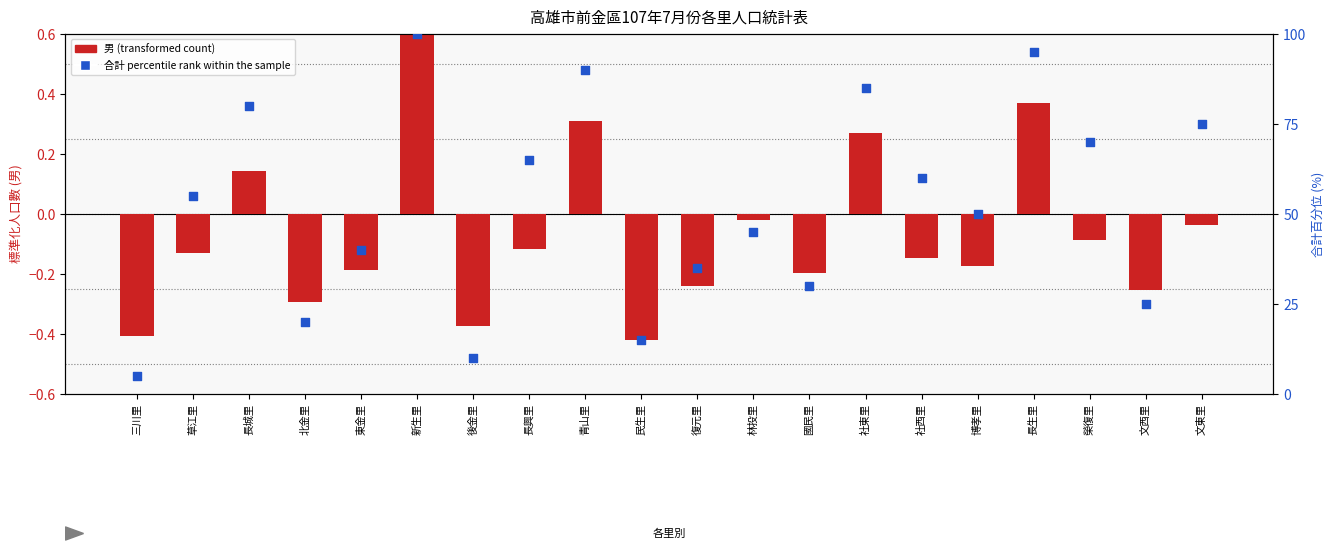

Which series contains the highest Y value?

合計 percentile rank within the sample